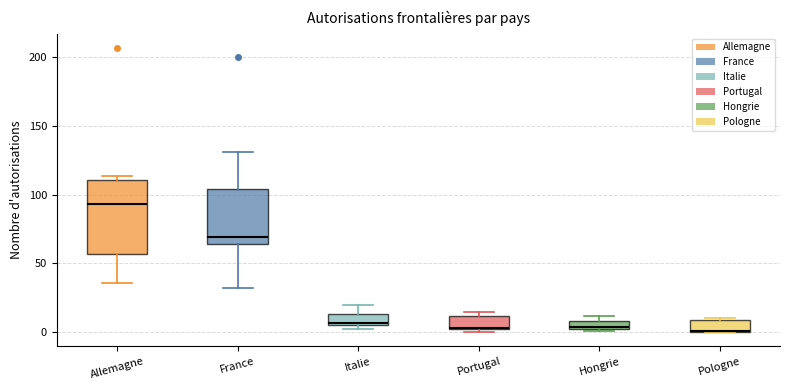

Which box has the highest median line?

Allemagne